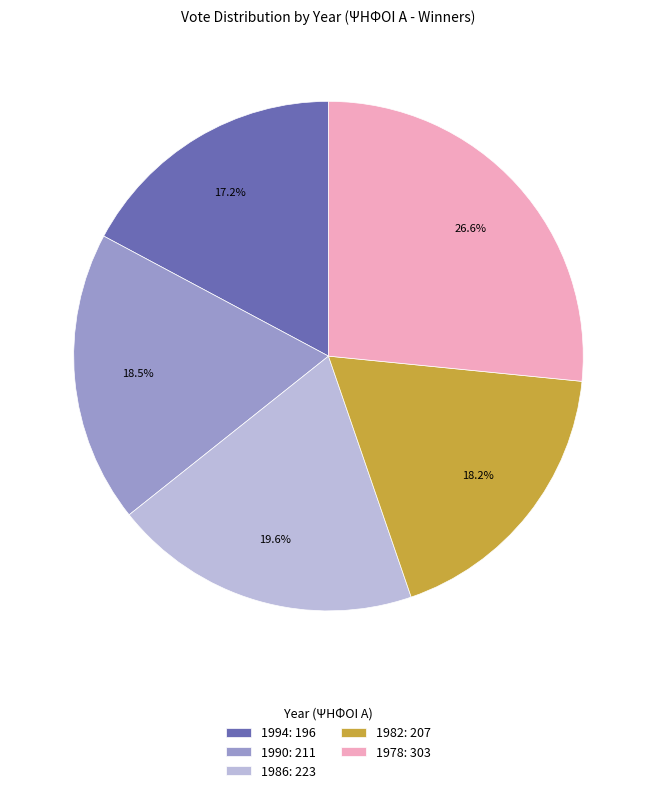

Which slice is the smallest?

1994